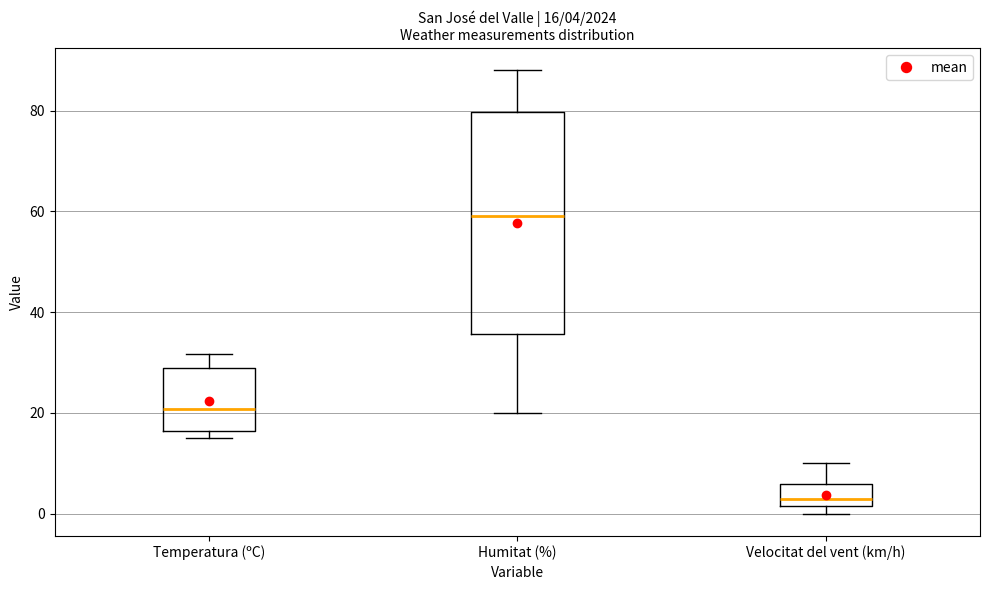

Which box's median line is the lowest?

Velocitat del vent (km/h)